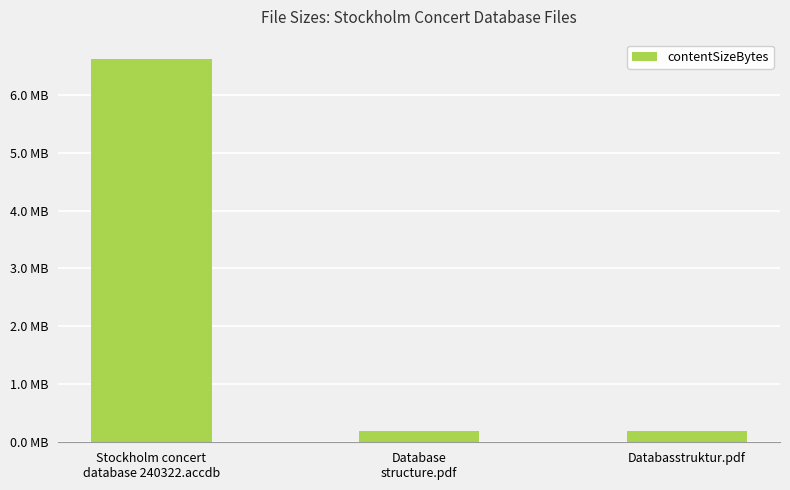

What is the average value?

2335859